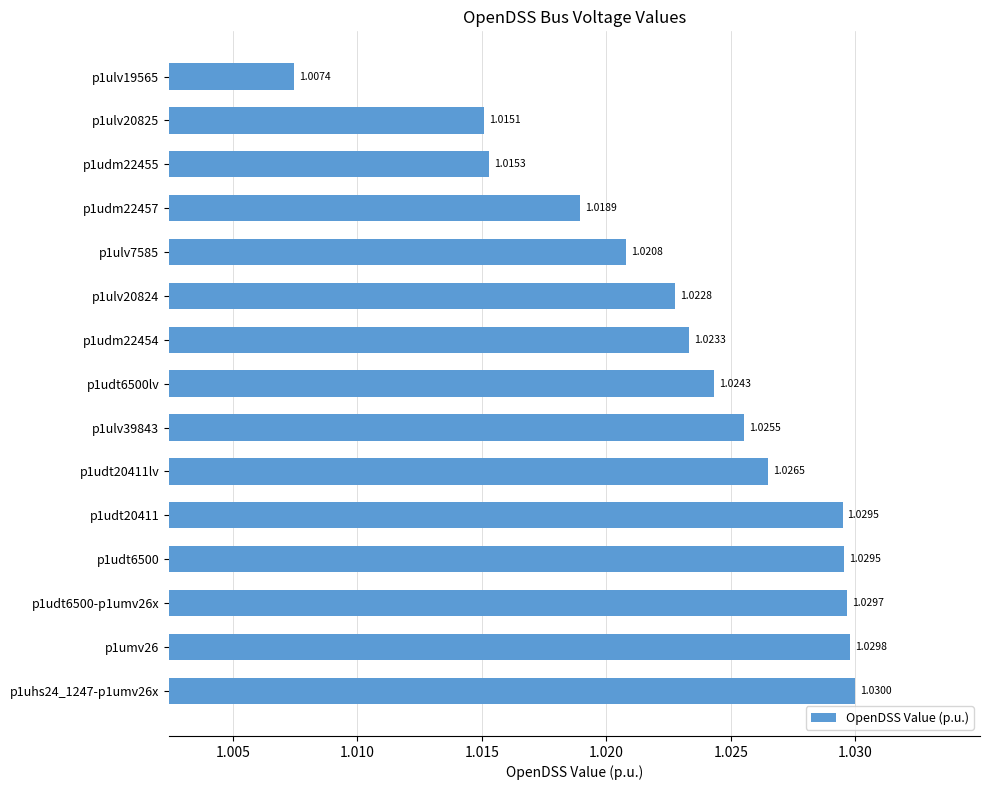

What is the sum of the values at p1udt6500lv and p1umv26?

2.1